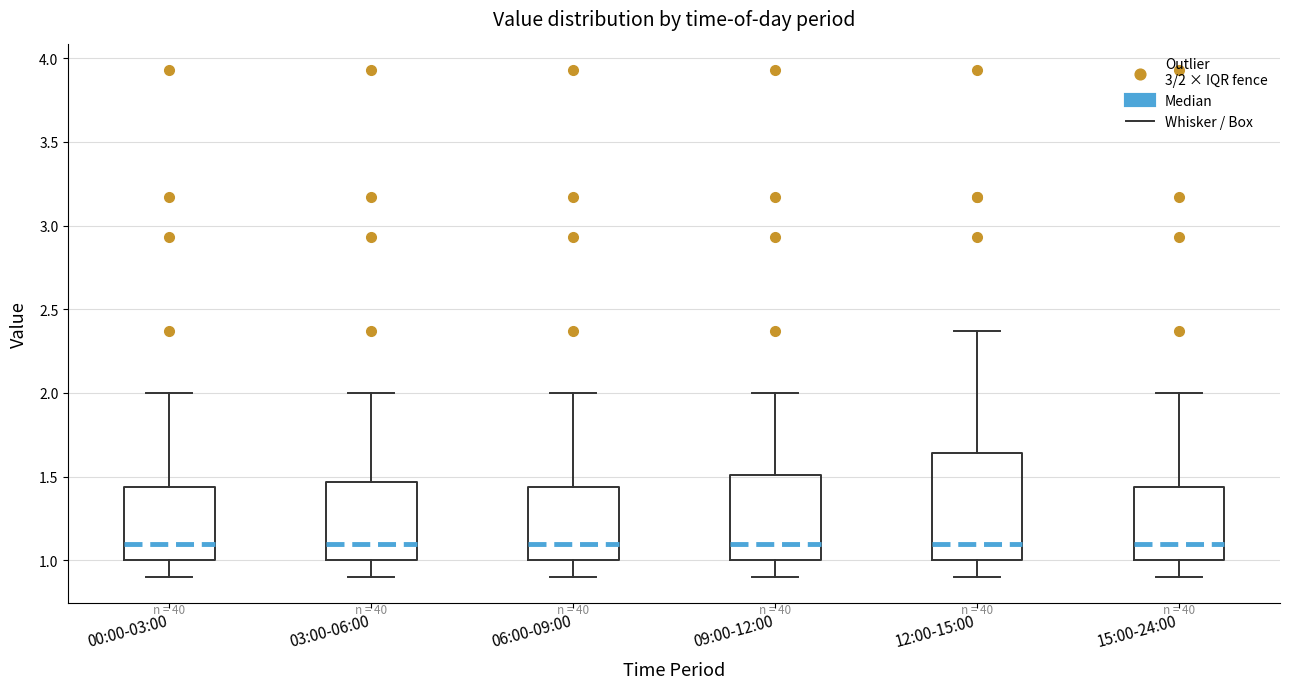

Reading left to right, read every box against the y-axis: the position of its median line, the range the box covers, and the ends of its whiskers. The values are not printed on the chart, so give them approximately, as read against the axis.

00:00-03:00: median 1.10, box 1.00 to 1.45, whiskers 0.90 to 2.00
03:00-06:00: median 1.10, box 1.00 to 1.45, whiskers 0.90 to 2.00
06:00-09:00: median 1.10, box 1.00 to 1.45, whiskers 0.90 to 2.00
09:00-12:00: median 1.10, box 1.00 to 1.50, whiskers 0.90 to 2.00
12:00-15:00: median 1.10, box 1.00 to 1.65, whiskers 0.90 to 2.35
15:00-24:00: median 1.10, box 1.00 to 1.45, whiskers 0.90 to 2.00